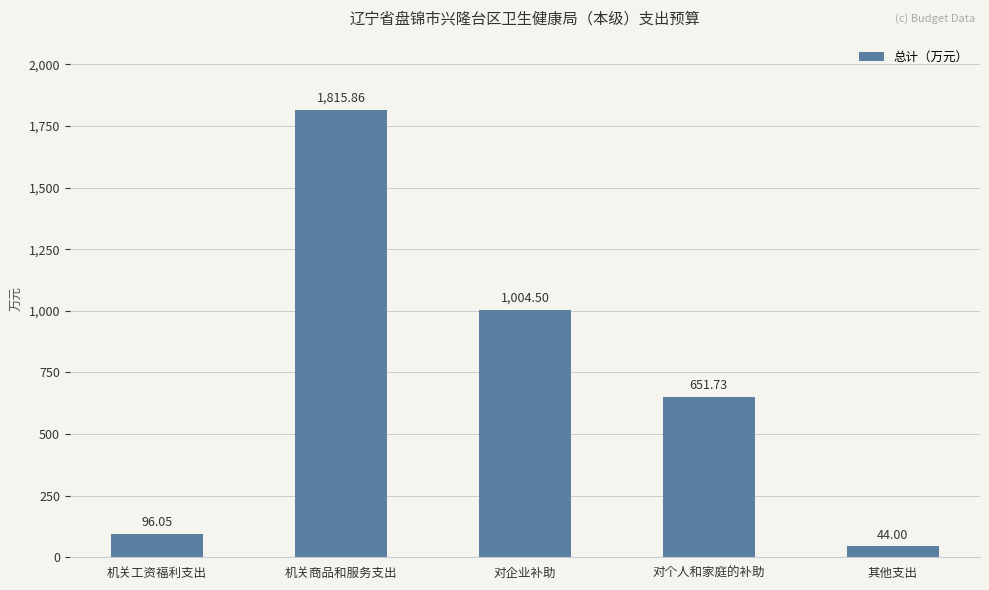

What is the label of the 3rd bar from the right?

对企业补助